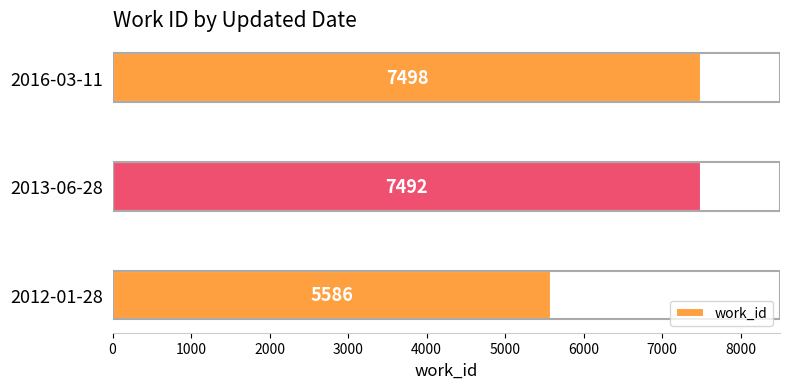

Is it true that the value at 2016-03-11 is 7498?

True